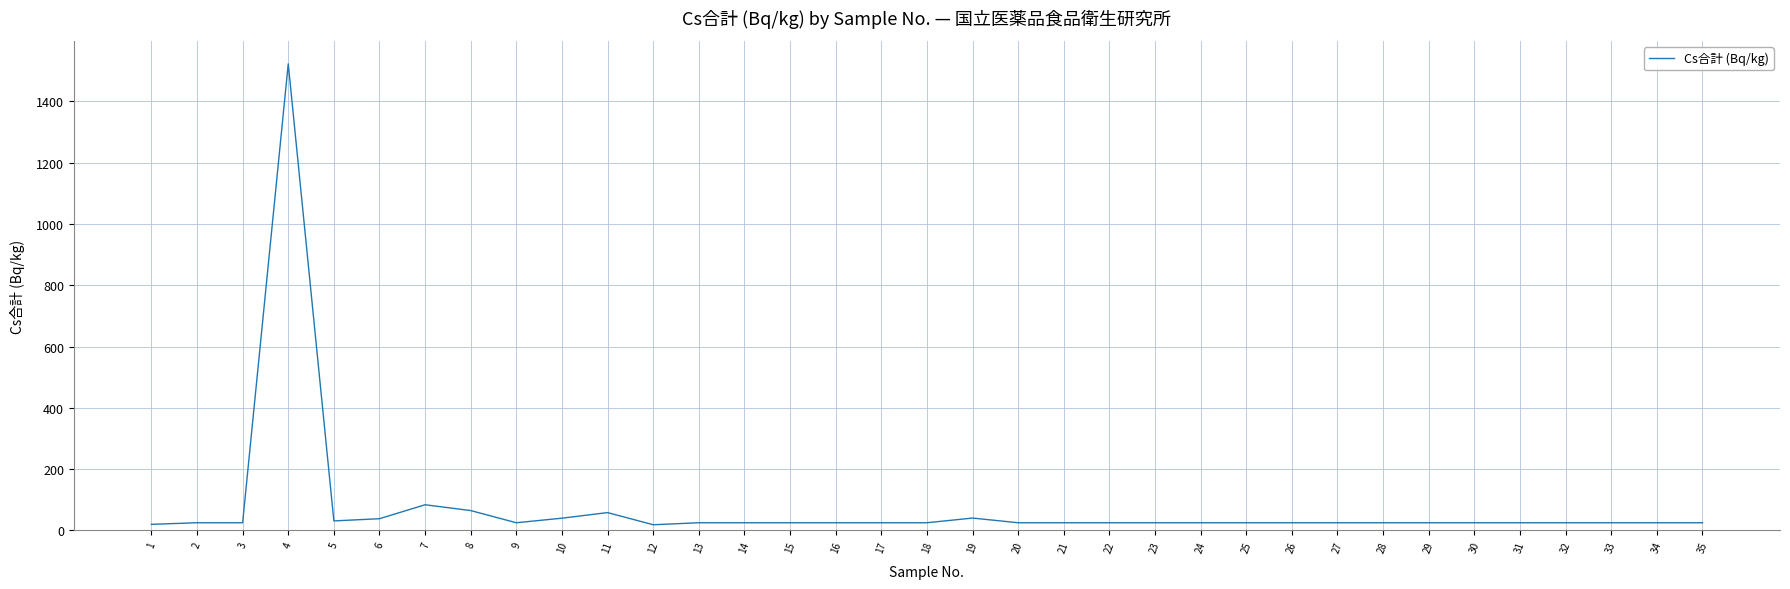

The value at 7 is 134.7. True or false?

False